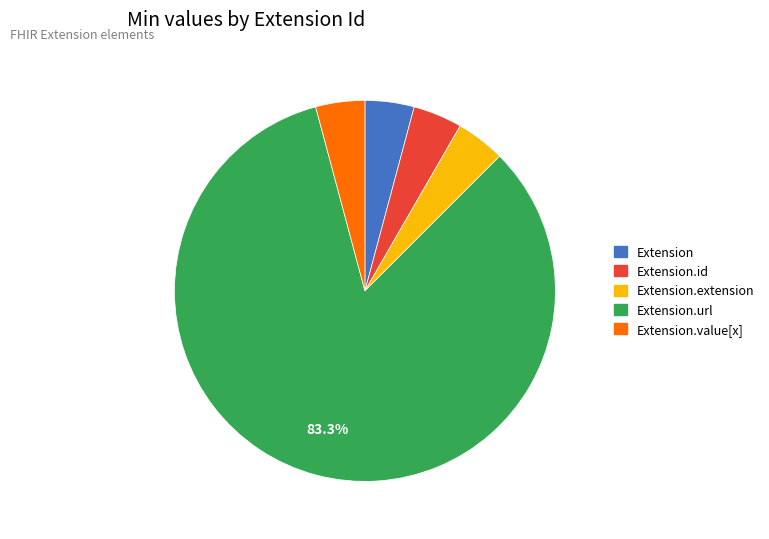

How many slices are in this pie chart?

5